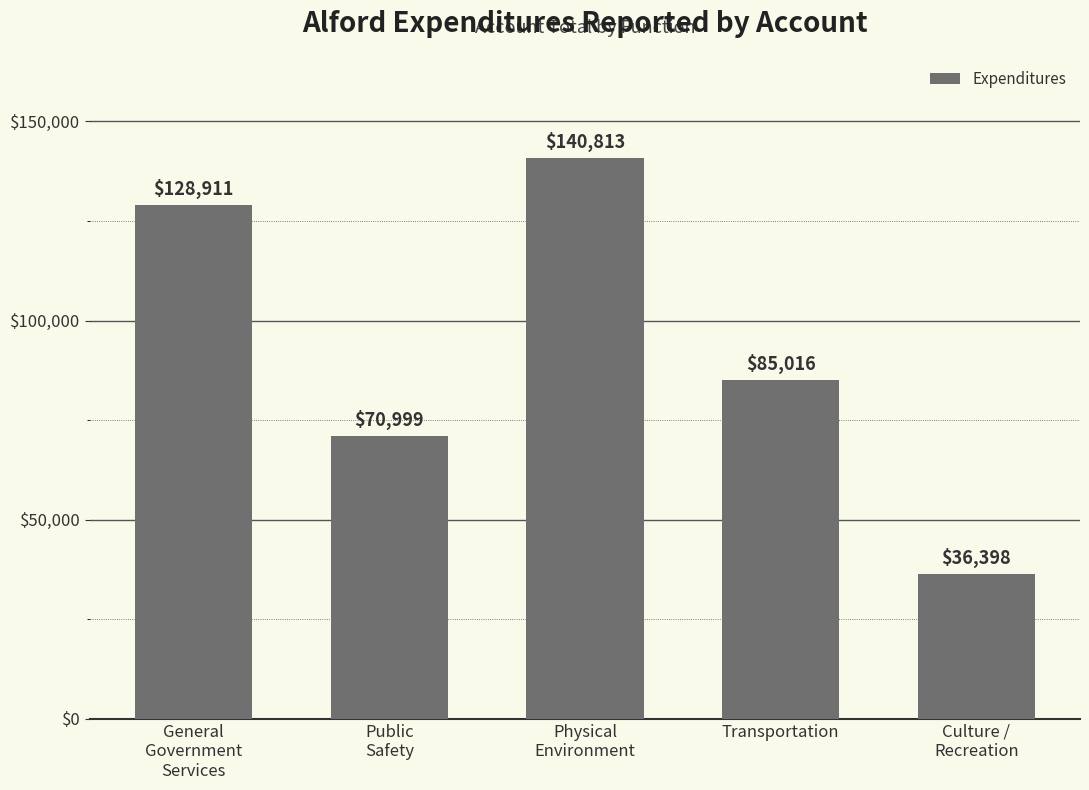

Is it true that the value at Physical
Environment is 200787?

False